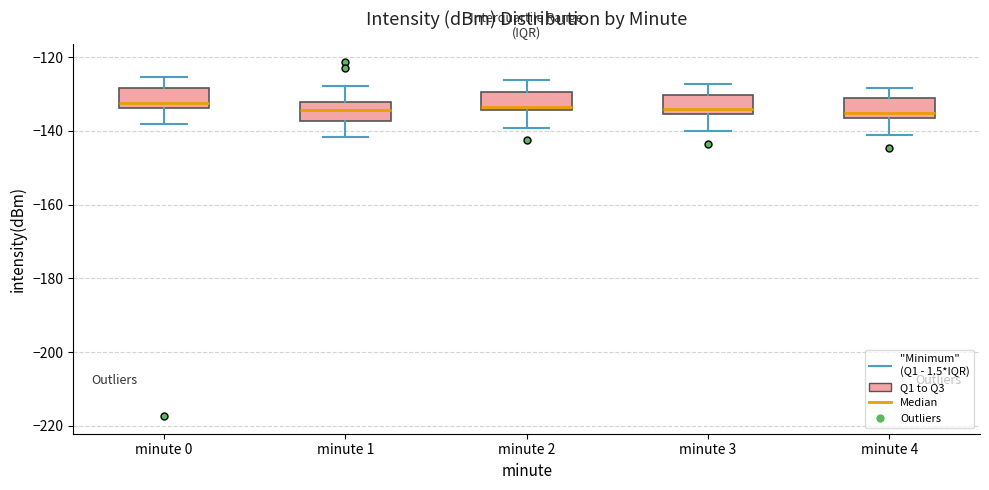

Reading left to right, read every box against the y-axis: the position of its median line, the range the box covers, and the ends of its whiskers. The values are not printed on the chart, so give them approximately, as read against the axis.

minute 0: median -132, box -134 to -128, whiskers -138 to -126
minute 1: median -134, box -138 to -132, whiskers -142 to -128
minute 2: median -134 (just above the box's lower edge), box -134 to -130, whiskers -140 to -126
minute 3: median -134, box -136 to -130, whiskers -140 to -128
minute 4: median -136 (just above the box's lower edge), box -136 to -132, whiskers -142 to -128